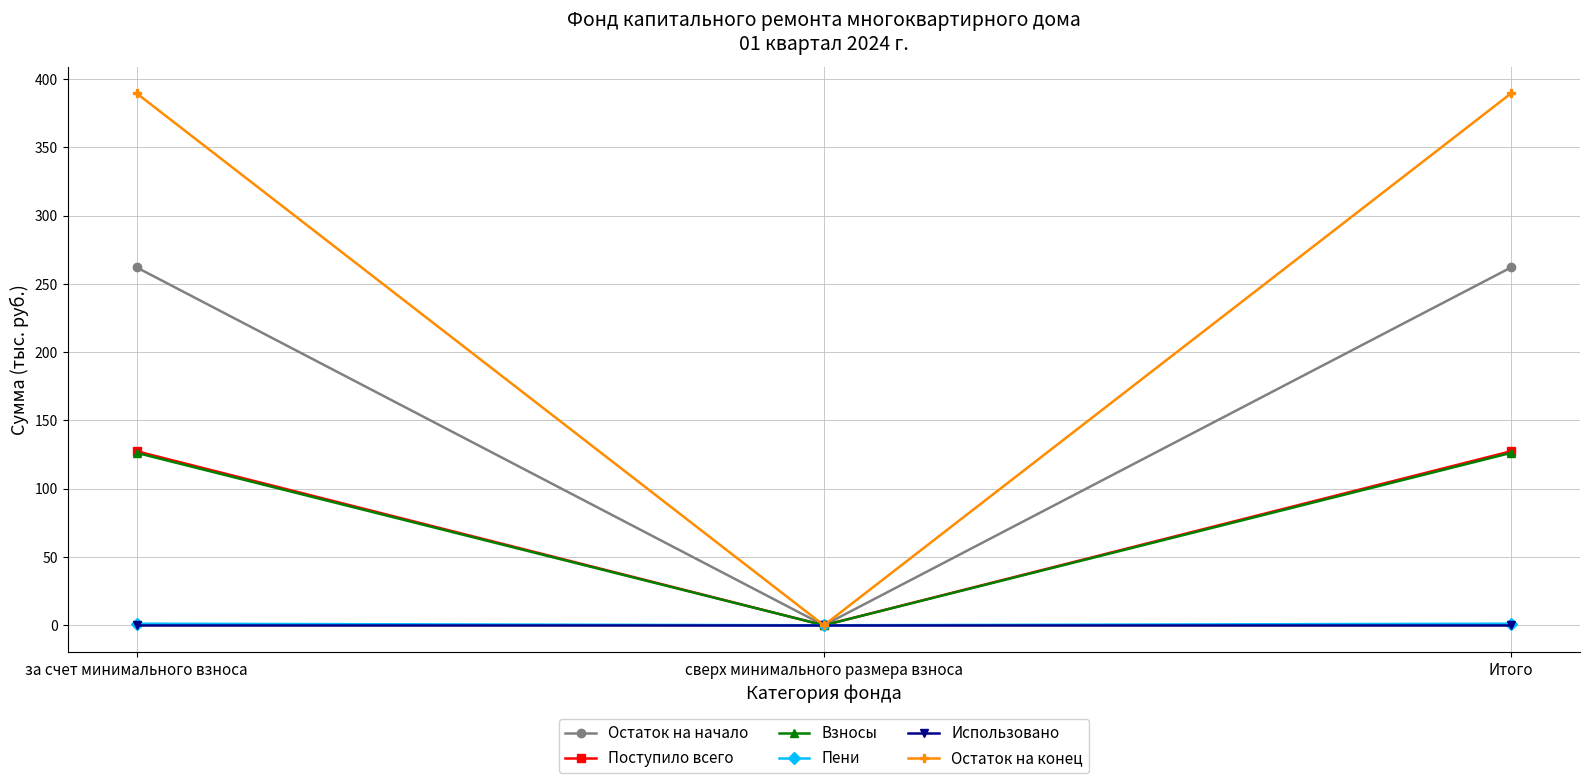

The value of Остаток на конец at Итого is 562.5. True or false?

False